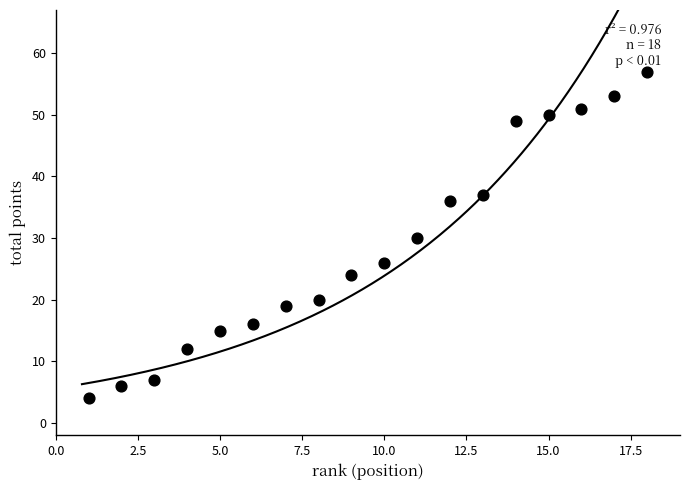

What is the range of X values (max minus min)?

17